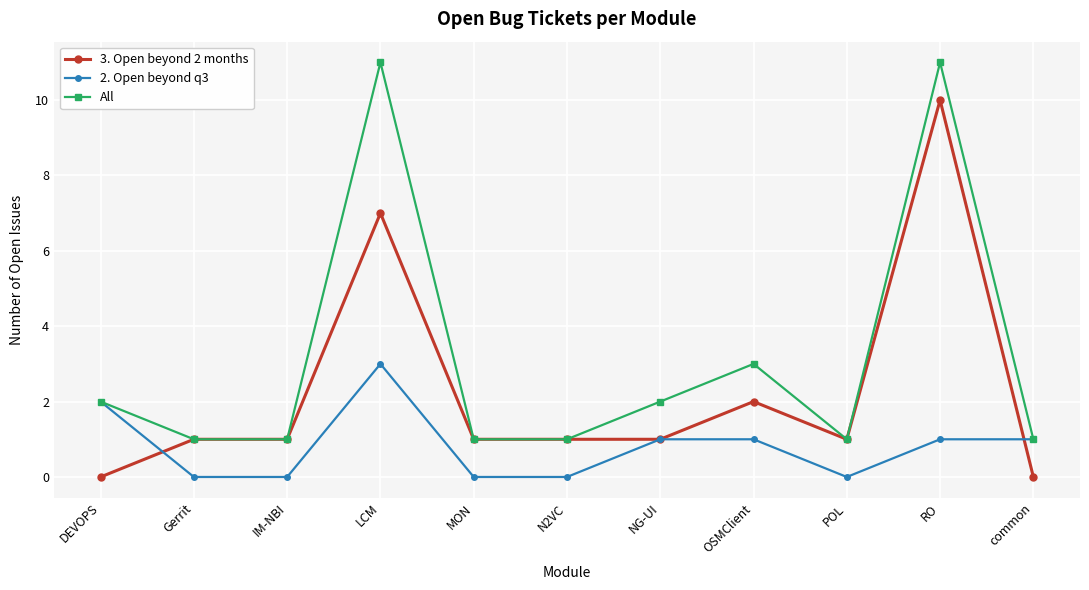

Rank the series by their average value, from lowest to highest.

2. Open beyond q3, 3. Open beyond 2 months, All